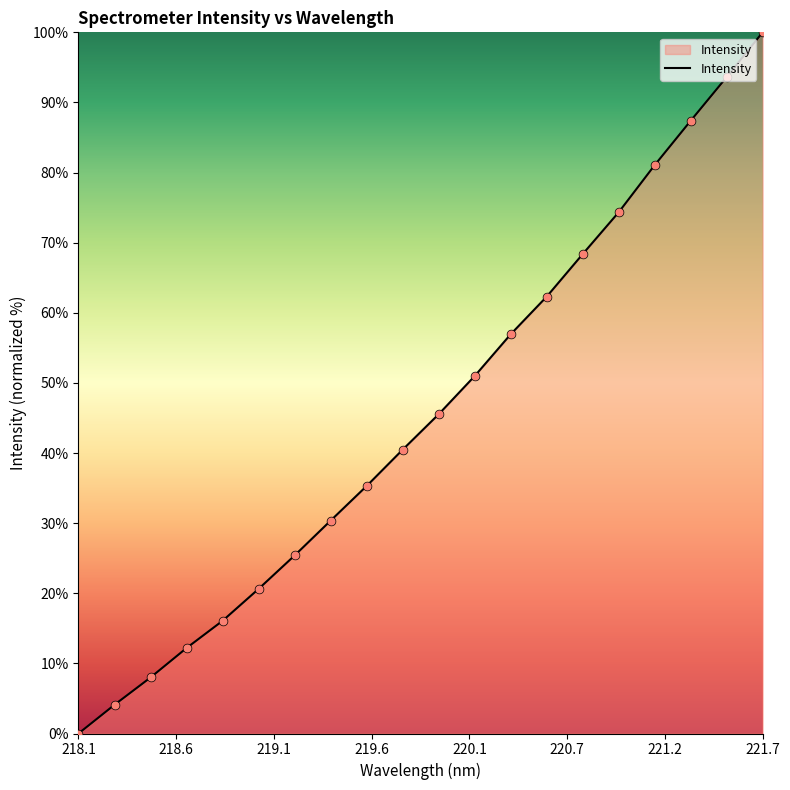

What is the greatest value displayed?

100.0